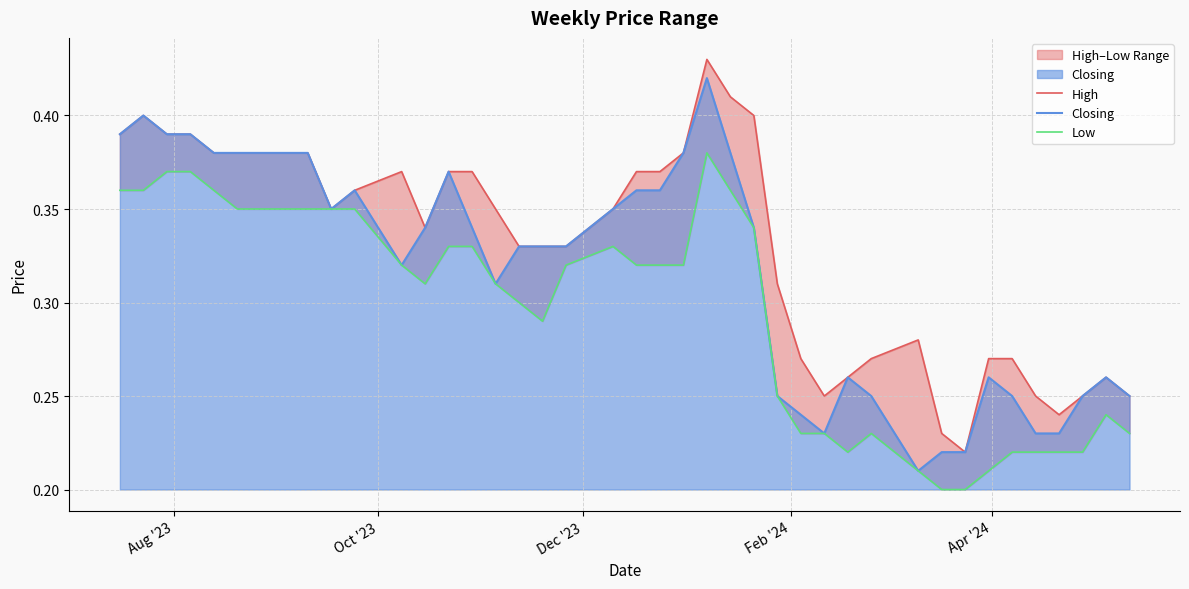

How many distinct data groups are displayed?

3